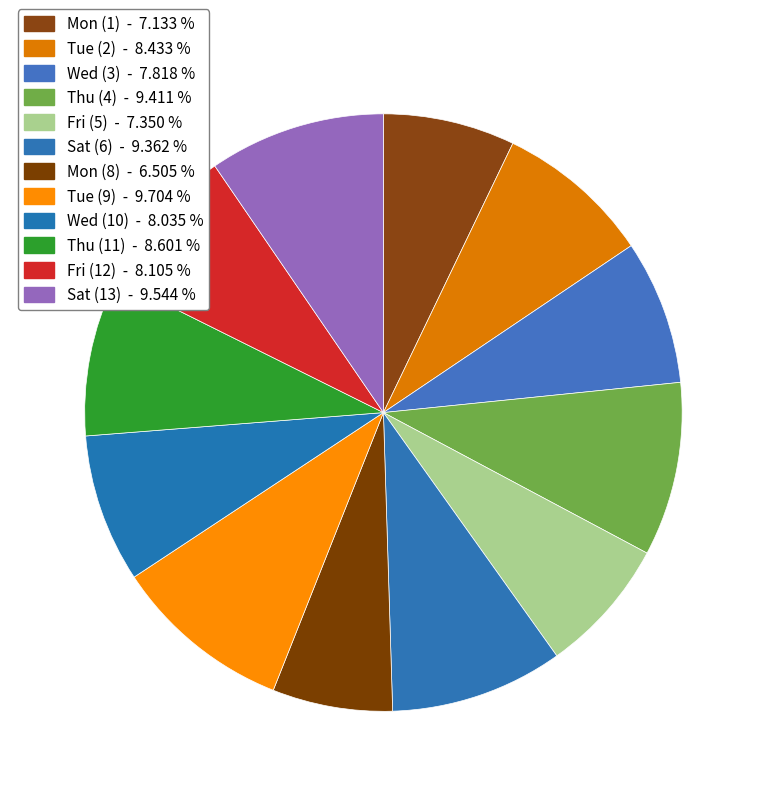

True or false: Thu (4) accounts for 9% of the total.

True